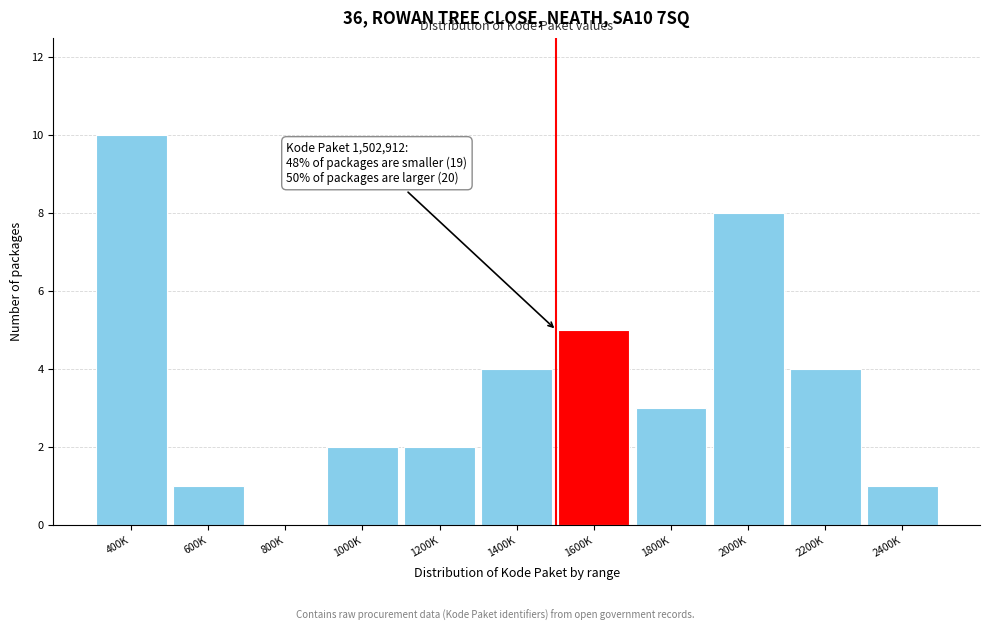

Reading left to right, extract all data points from this chart.

400K=10	600K=1	800K=0	1000K=2	1200K=2	1400K=4	1600K=5	1800K=3	2000K=8	2200K=4	2400K=1